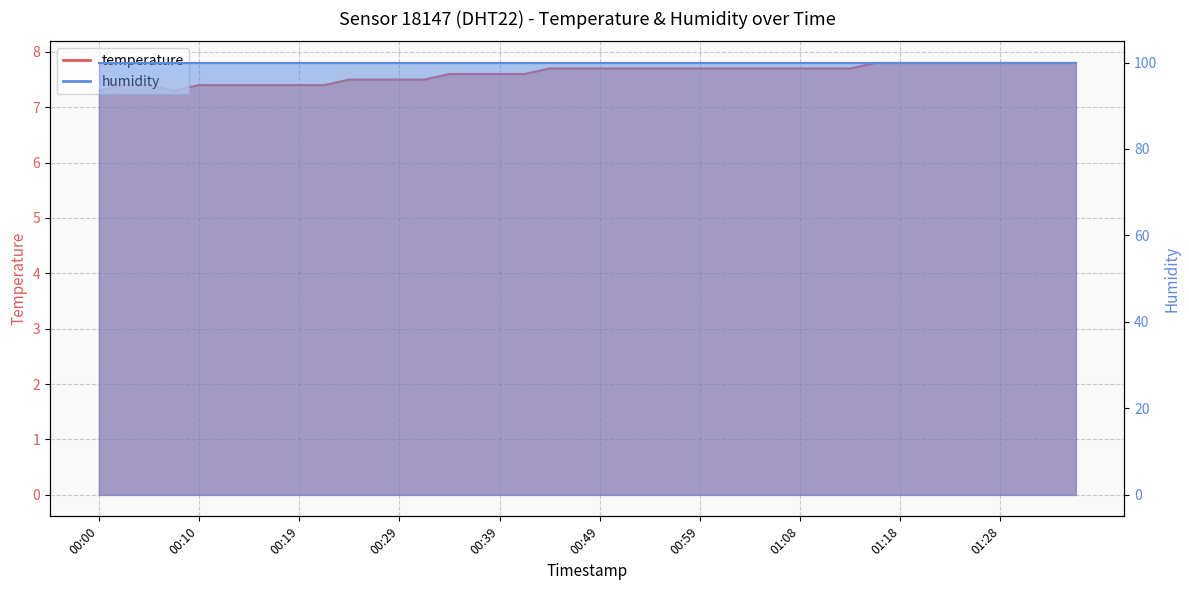

What is the value of the 10th point from the left?

7.4